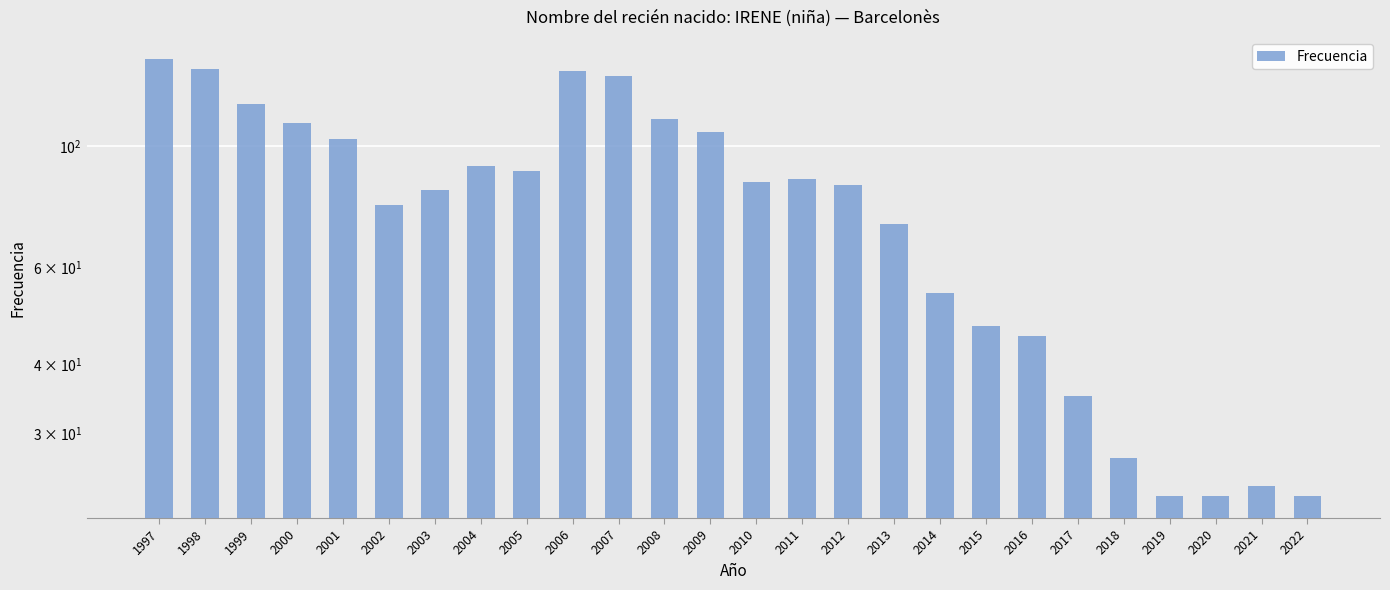

What is the difference between the second highest and minimum values?

115